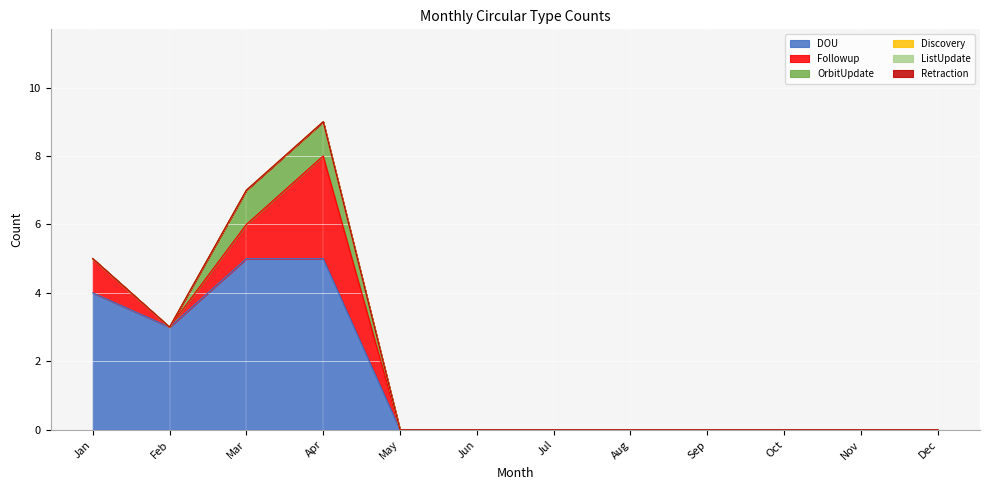

Is the value of ListUpdate at Jan greater than the value of OrbitUpdate at Aug?

No